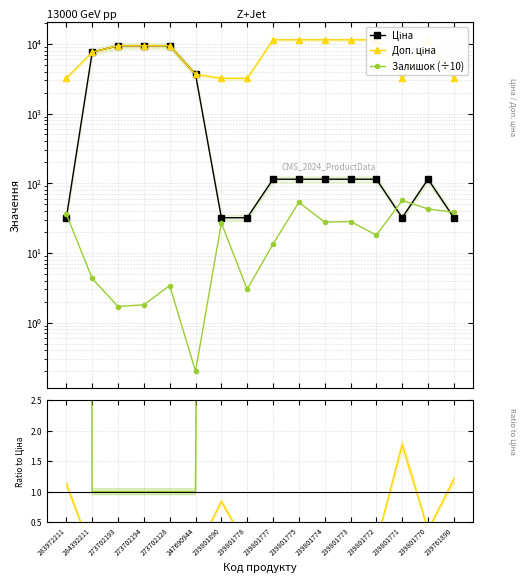

Reading right to left, extract all data points from this chart.

Ціна: 239761890=31.9	239801770=114.1	239801771=31.9	239801772=114.1	239801773=114.1	239801774=114.1	239801775=114.1	239801777=114.1	239801778=31.9	239801890=31.9	247690944=3646.5	273702128=9384.0	273702194=9384.0	273702193=9384.0	284392211=7596.5	283972211=32.0
Доп. ціна: 239761890=3195.0	239801770=11410.0	239801771=3195.0	239801772=11410.0	239801773=11410.0	239801774=11410.0	239801775=11410.0	239801777=11410.0	239801778=3195.0	239801890=3195.0	247690944=3646.5	273702128=9384.0	273702194=9384.0	273702193=9384.0	284392211=7596.5	283972211=3205.0
Залишок (÷10): 239761890=38.4	239801770=42.7	239801771=56.6	239801772=18.0	239801773=28.2	239801774=27.6	239801775=53.2	239801777=13.4	239801778=3.0	239801890=26.9	247690944=0.2	273702128=3.4	273702194=1.8	273702193=1.7	284392211=4.3	283972211=36.0